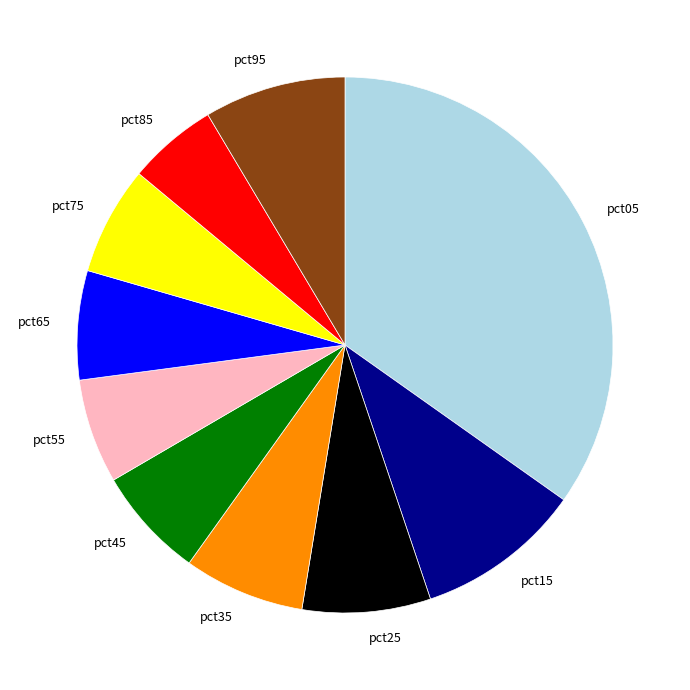

What is the largest slice in the pie chart?

pct05